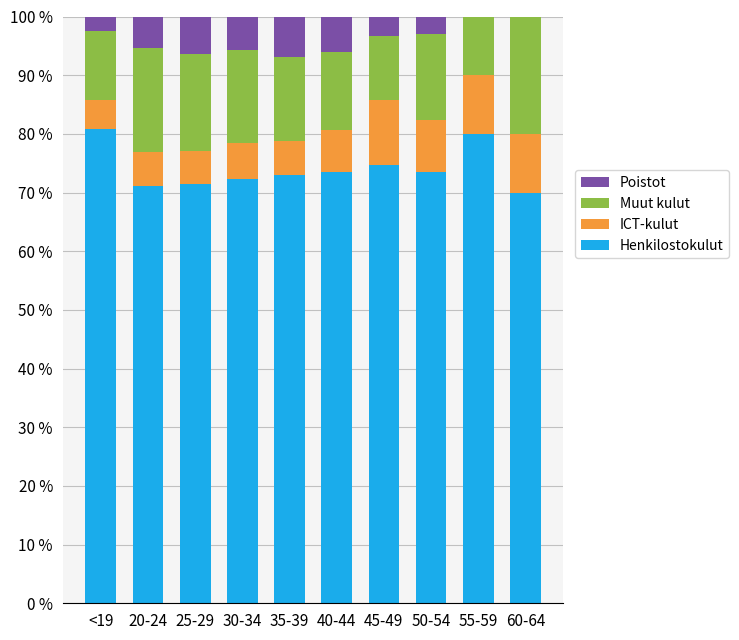

The Henkilostokulut series shows 102.6 at 40-44. True or false?

False